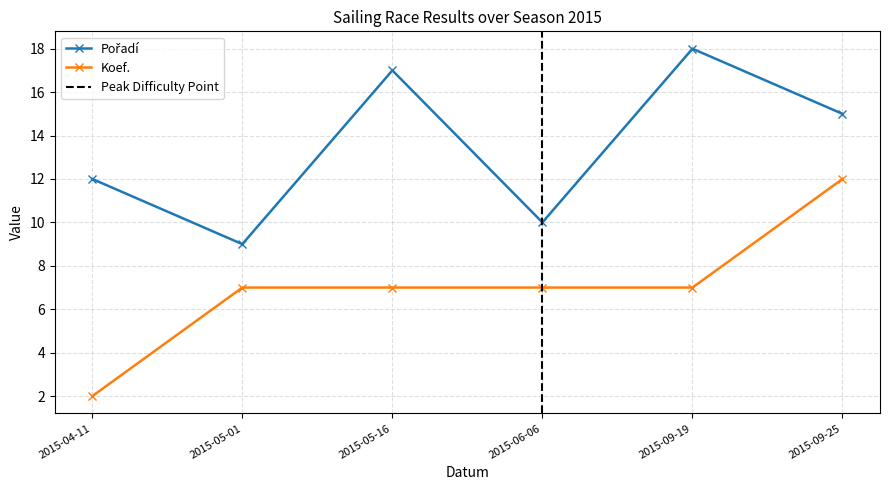

Reading right to left, list all the values displayed in this chart.

Pořadí: 15	18	10	17	9	12
Koef.: 12	7	7	7	7	2